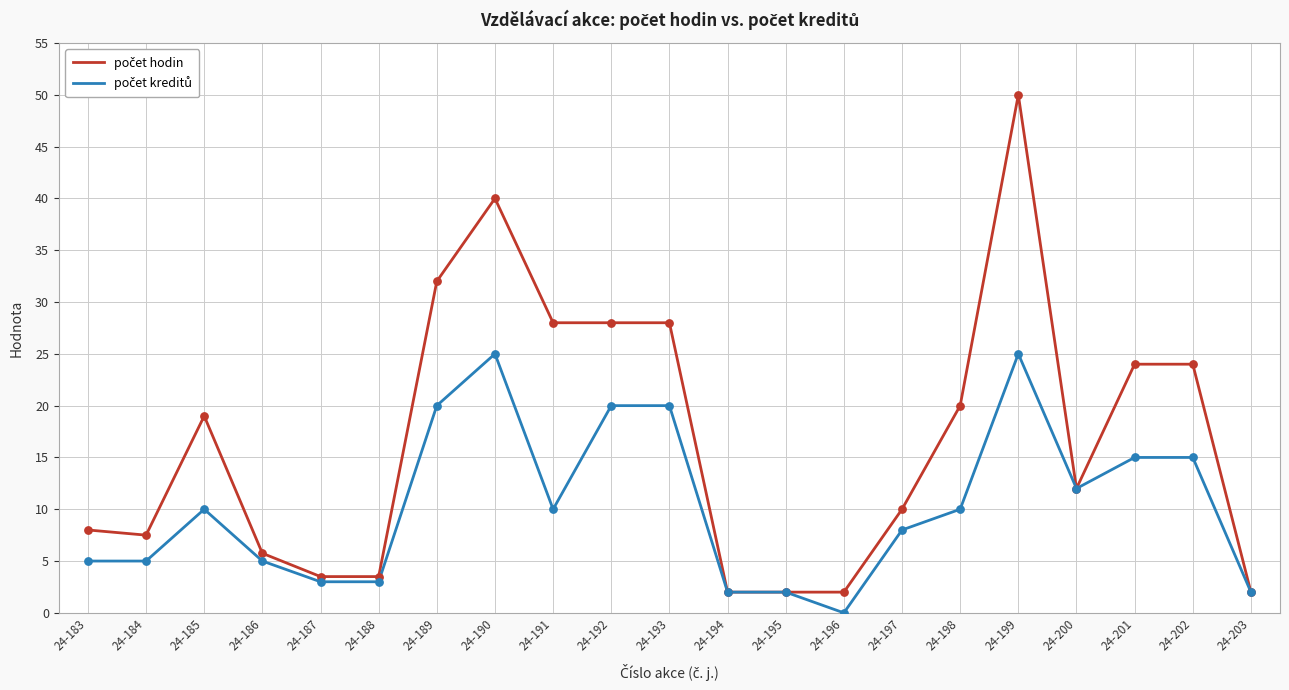

At which category is the sum across all series the highest?

24-199